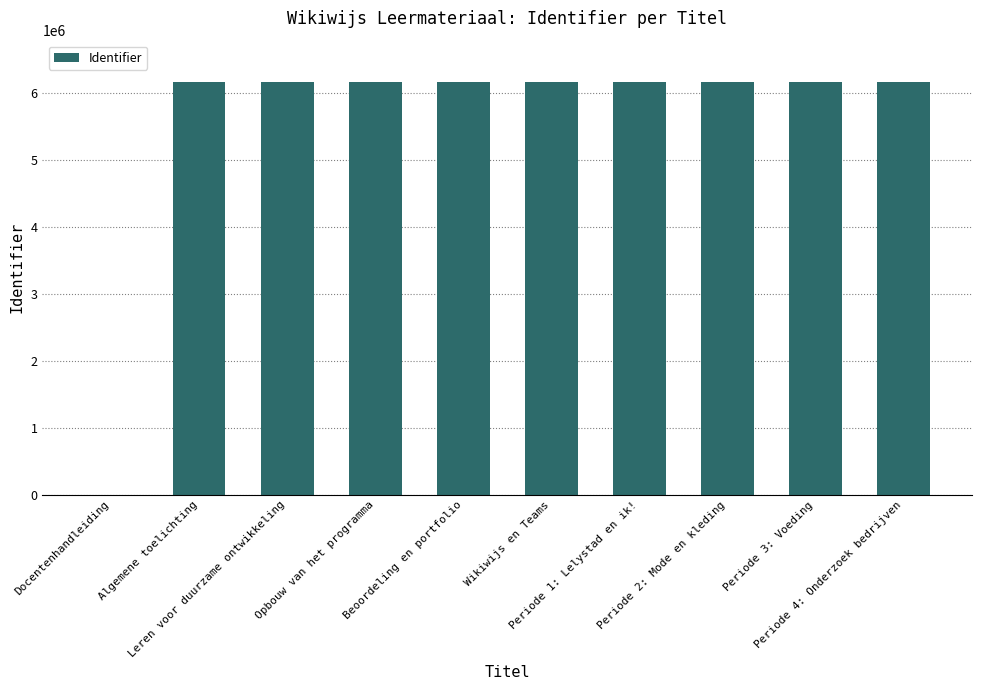

What is the maximum value shown in the chart?

6172064